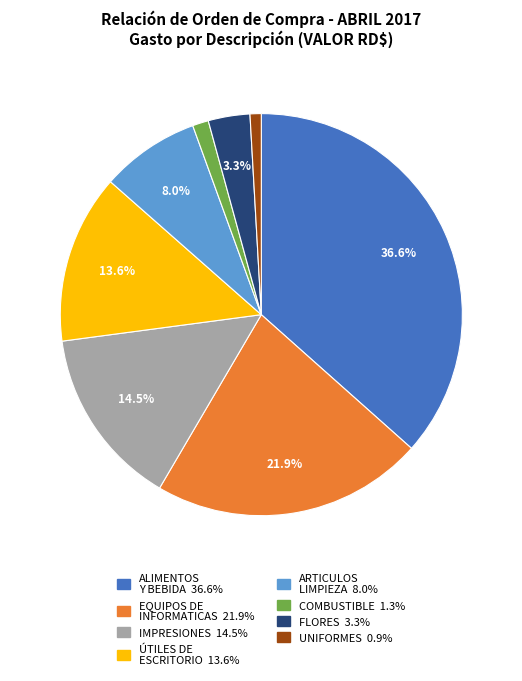

Does any single category account for the majority?

No